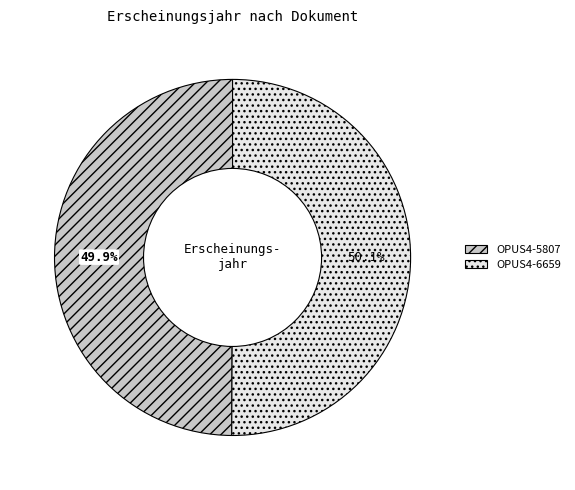

How many slices are in this pie chart?

2